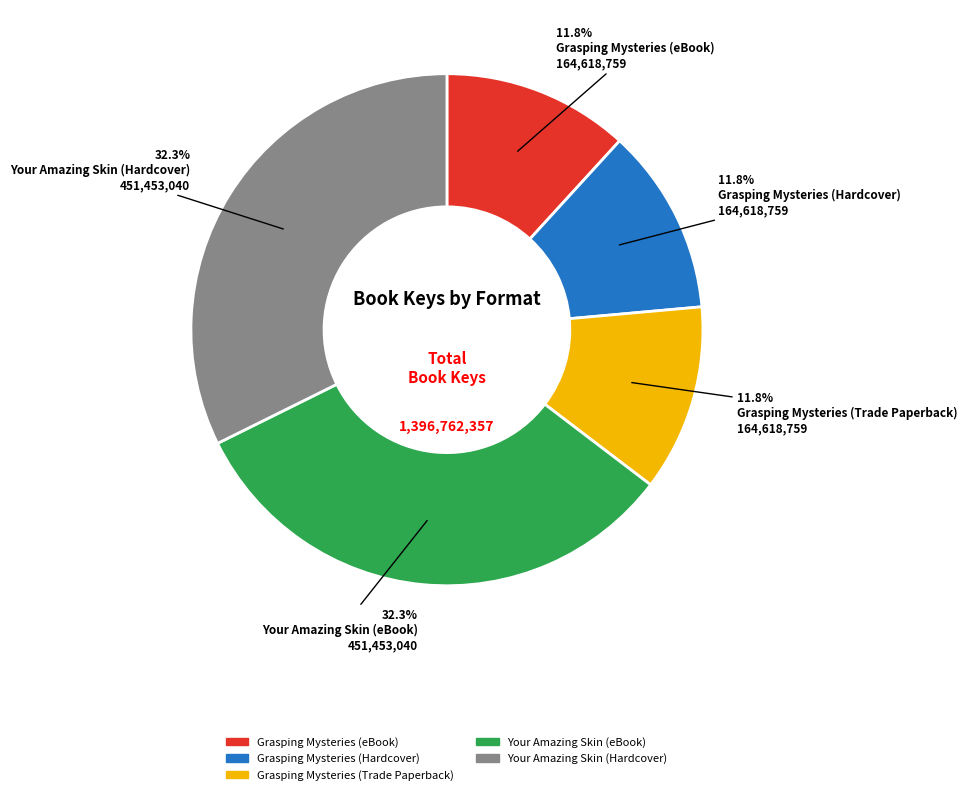

Between Grasping Mysteries (eBook) and Your Amazing Skin (Hardcover), which is larger?

Your Amazing Skin (Hardcover)